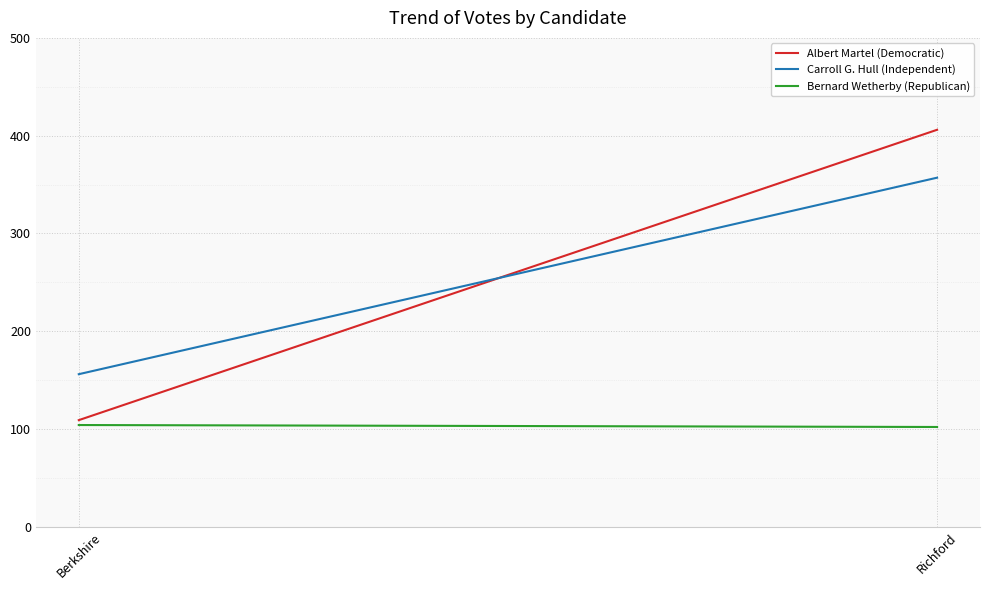

What is the total value across all series at Berkshire?

369